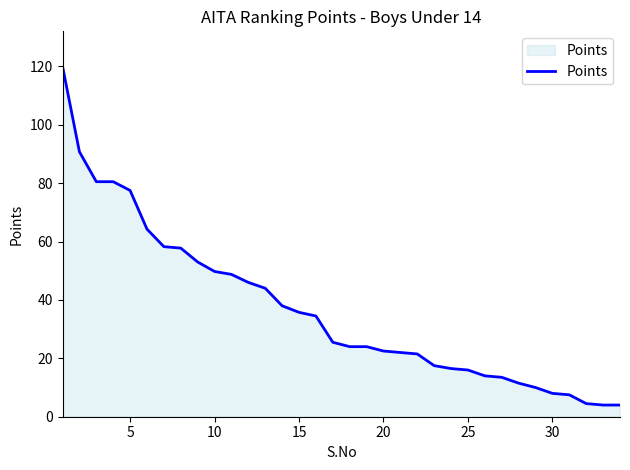

What is the smallest value displayed?

4.0